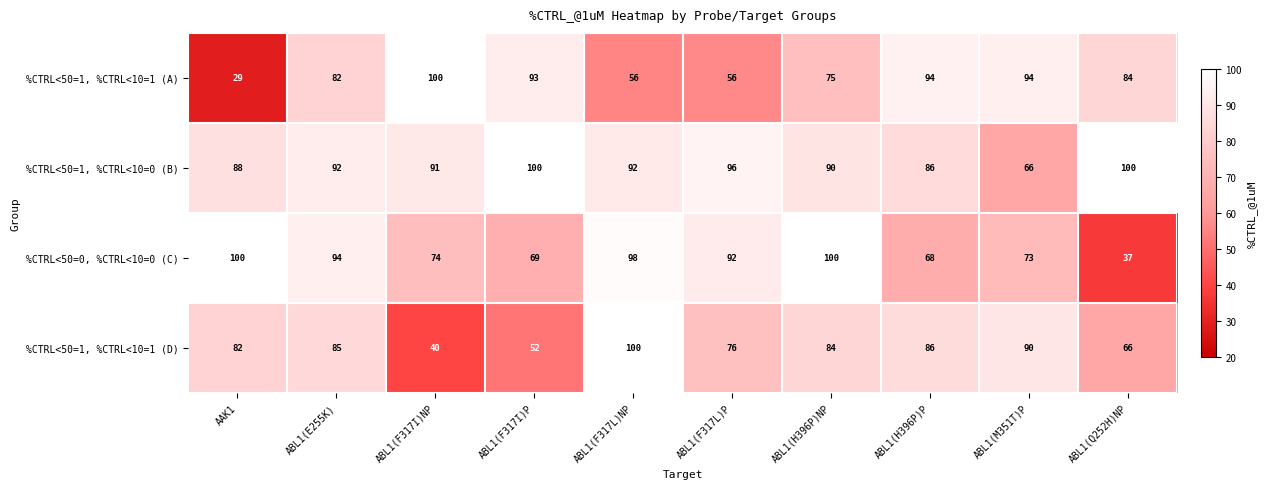

Rank the series at ABL1(F317I)P from highest to lowest value.

%CTRL<50=1, %CTRL<10=0 (B), %CTRL<50=1, %CTRL<10=1 (A), %CTRL<50=0, %CTRL<10=0 (C), %CTRL<50=1, %CTRL<10=1 (D)